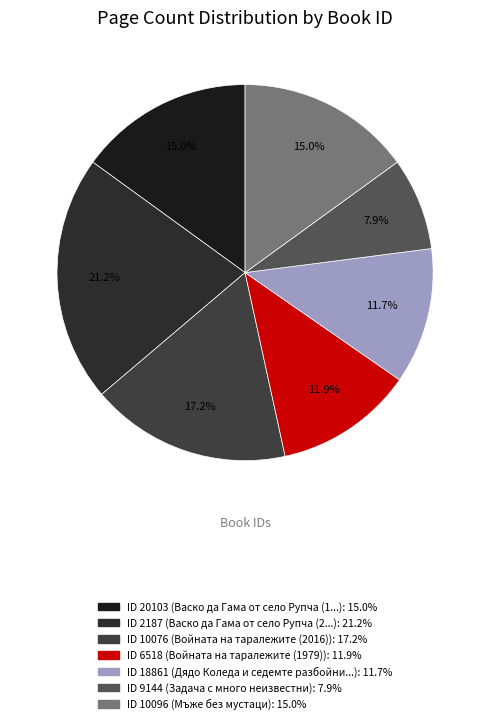

Is there a majority slice in this chart?

No